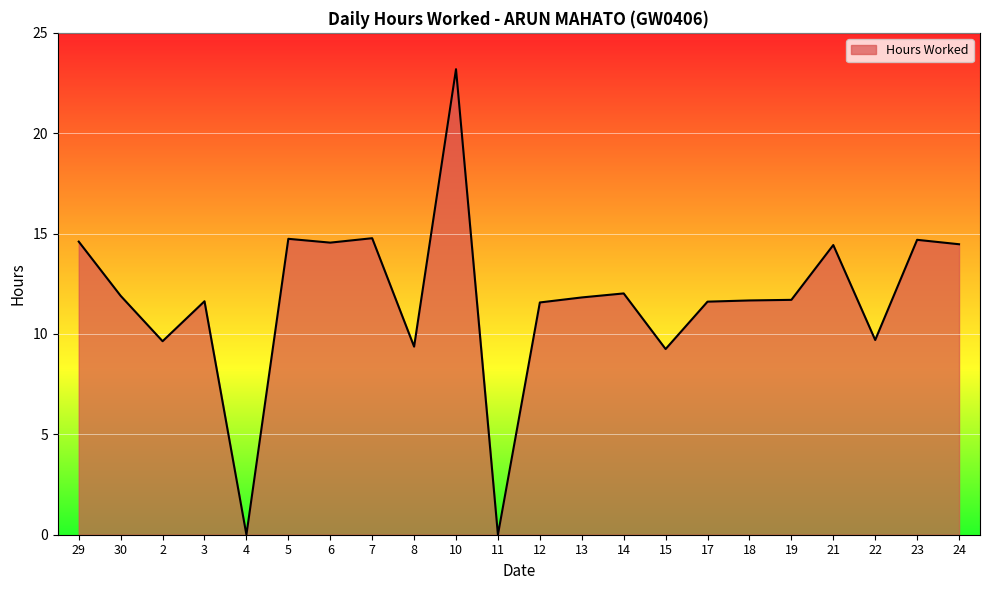

Approximately how many times larger is the value at 29 compared to 8?

1.6